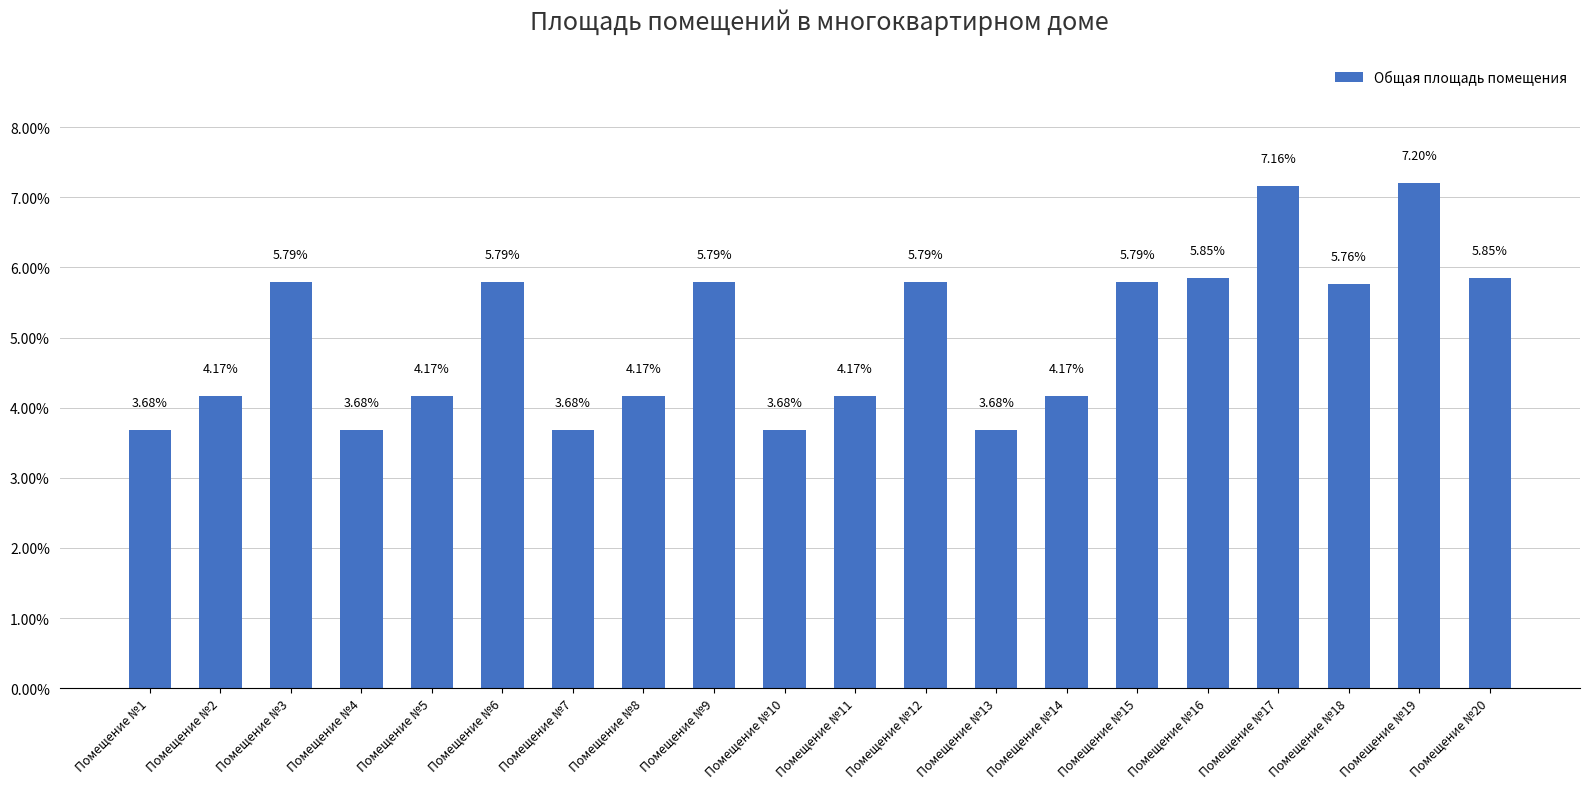

What is the difference between the second highest and minimum values?

3.5